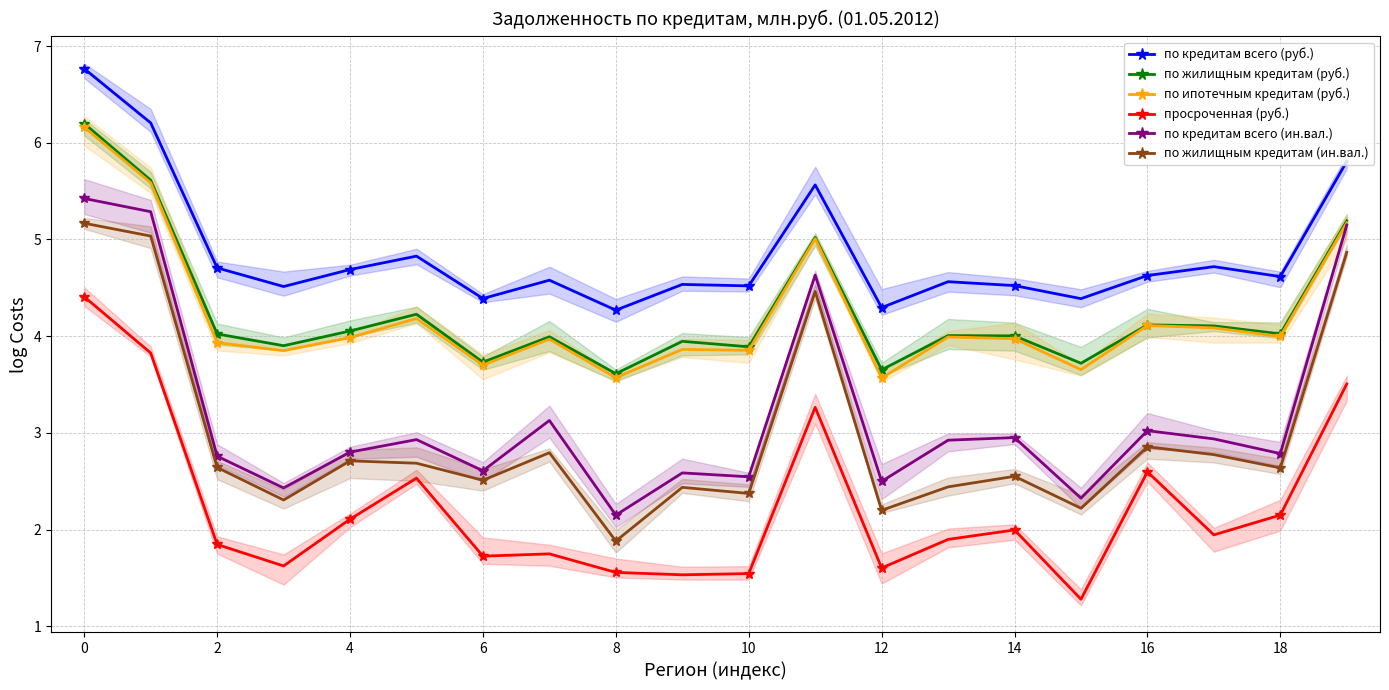

What is the difference between the highest and lowest values at 17?

2.8